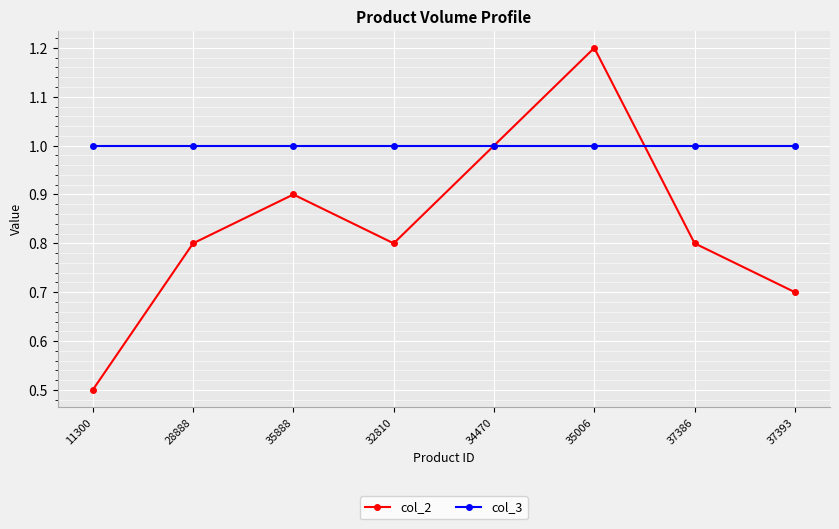

Rank the series by their average value, from highest to lowest.

col_3, col_2